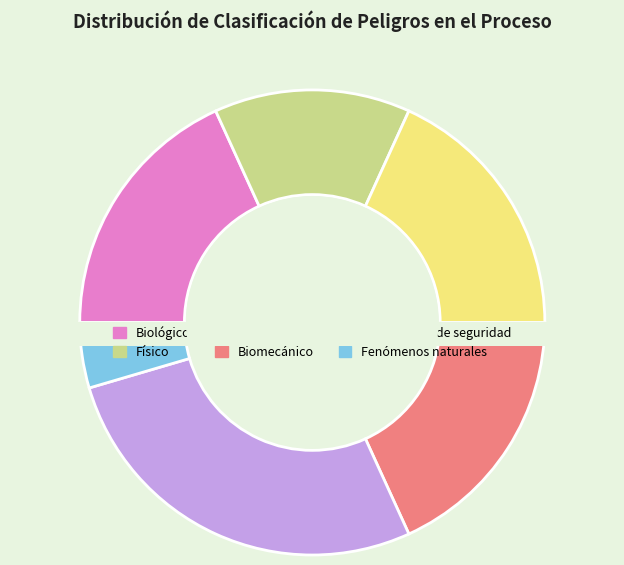

How many slices are in this pie chart?

6